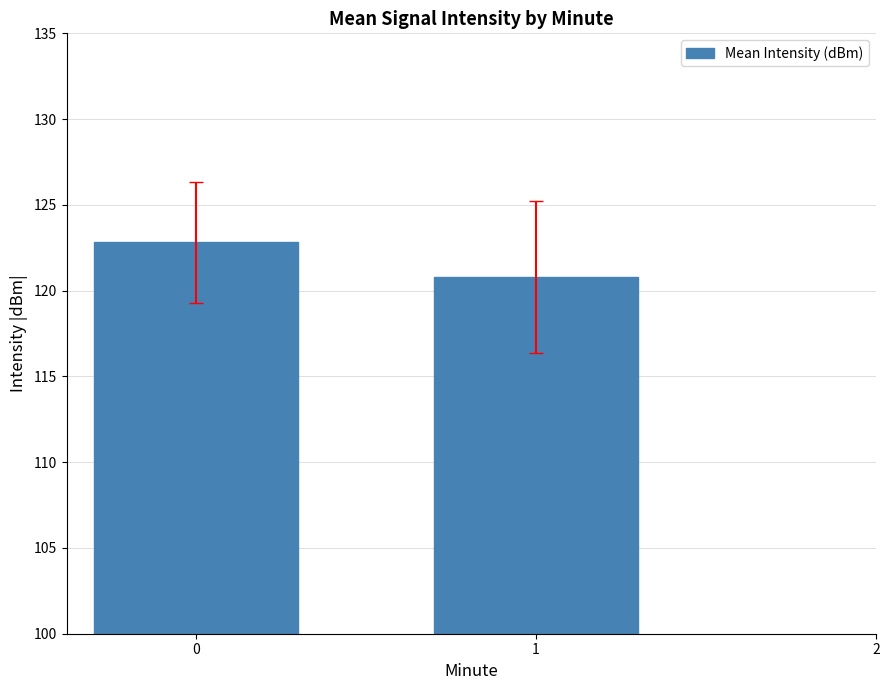

What is the ratio of the value at 1 to the value at 0?

1.0